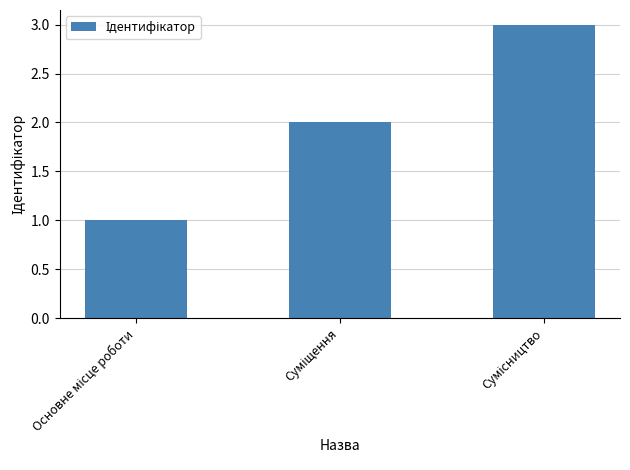

What is the sum of all values?

6